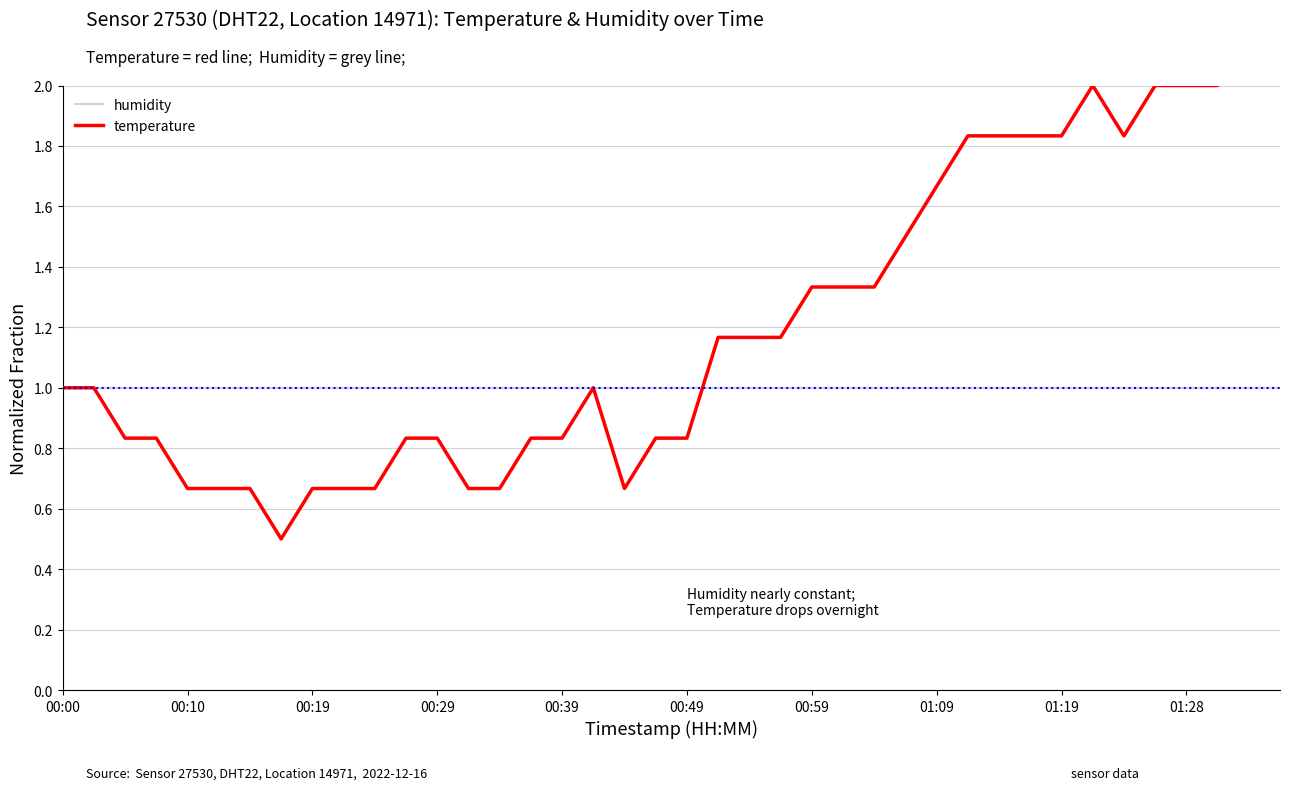

What is the average value of the temperature series?

1.2